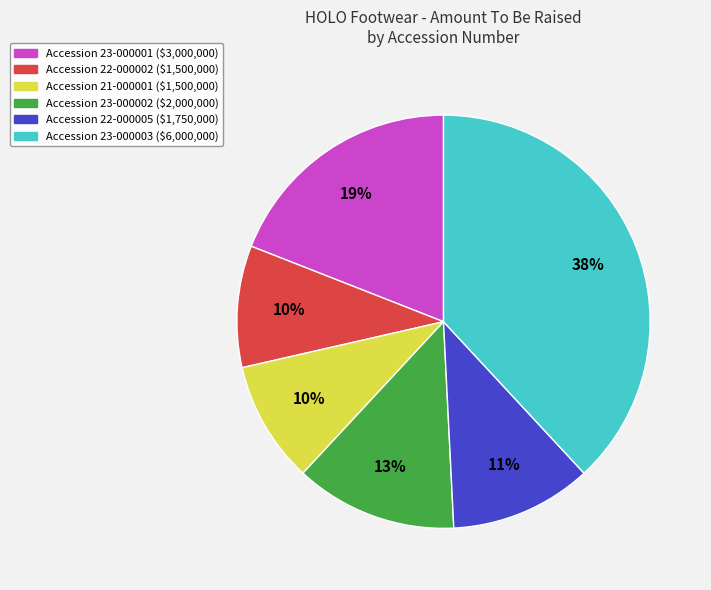

To the nearest percent, what portion does Accession 23-000001 ($3,000,000) represent?

19%